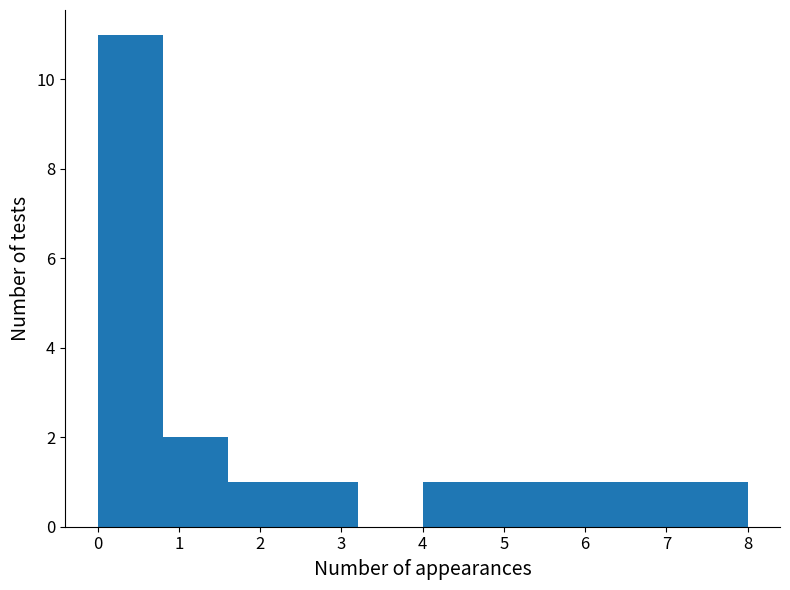

How tall is the bar that spans 2.4 to 3.2 on the x-axis? The values are not printed on the chart, so give them approximately, as read against the axis.

1